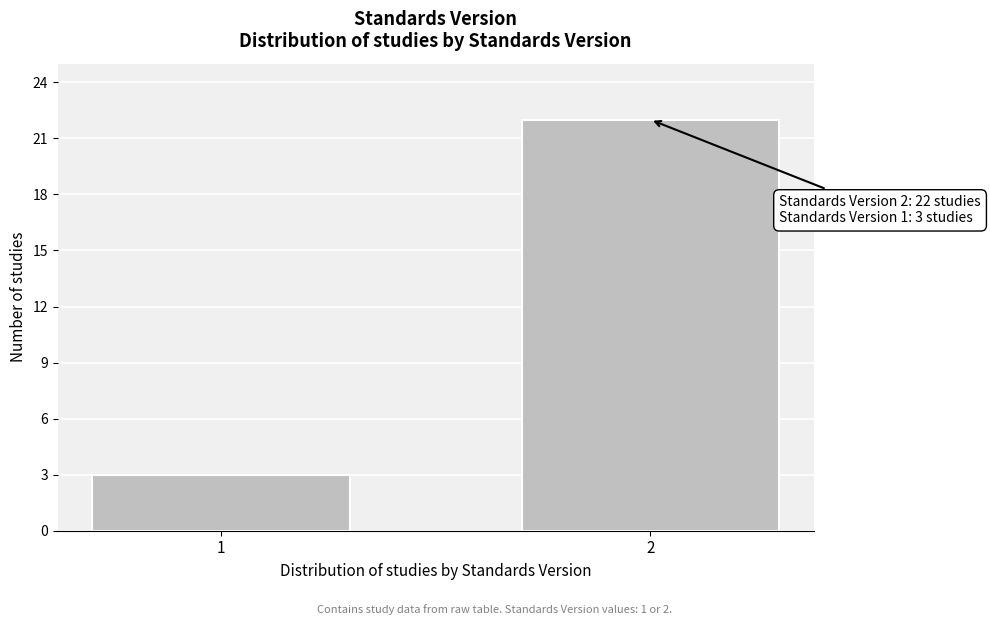

Reading left to right, transcribe all the data shown in this chart.

3	22